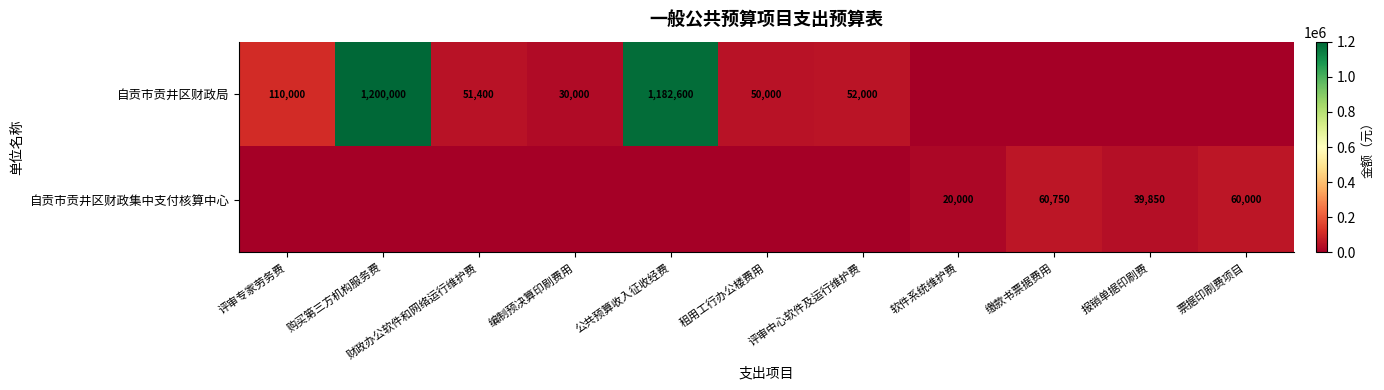

The value of 自贡市贡井区财政局 at 评审中心软件及运行维护费 is 86013. True or false?

False